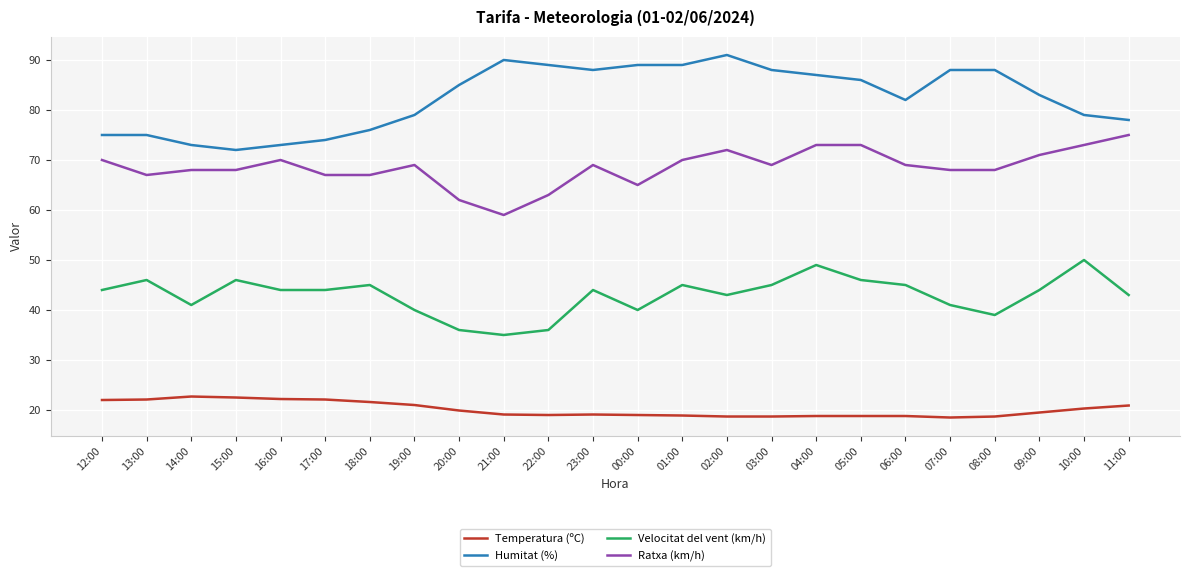

What position from the right is 16:00?

20